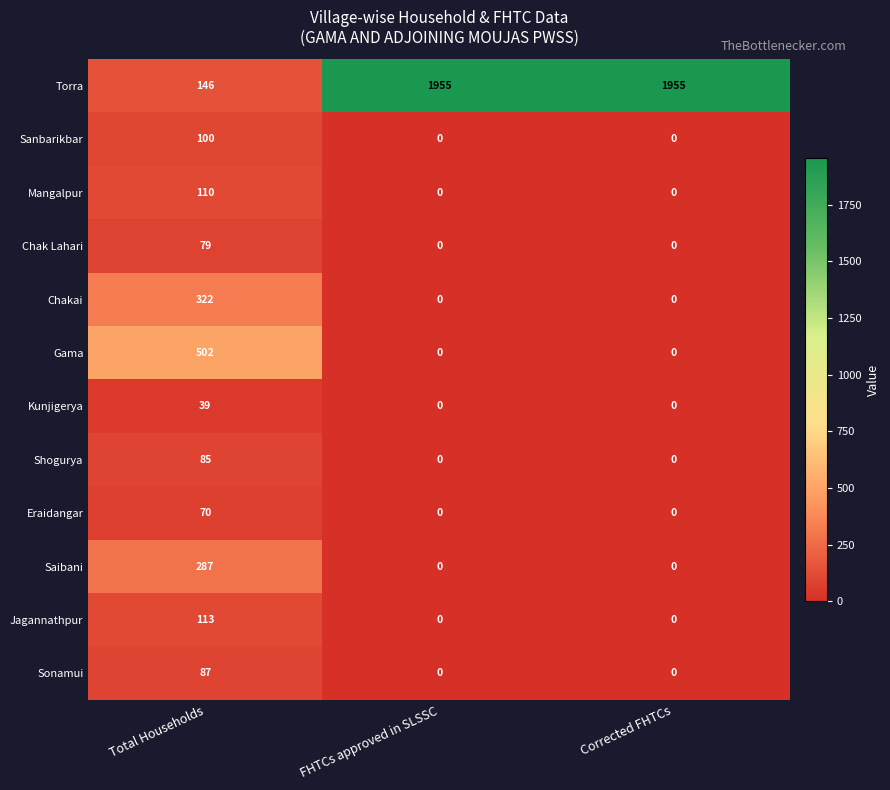

The value of Shogurya at Total Households is 140. True or false?

False